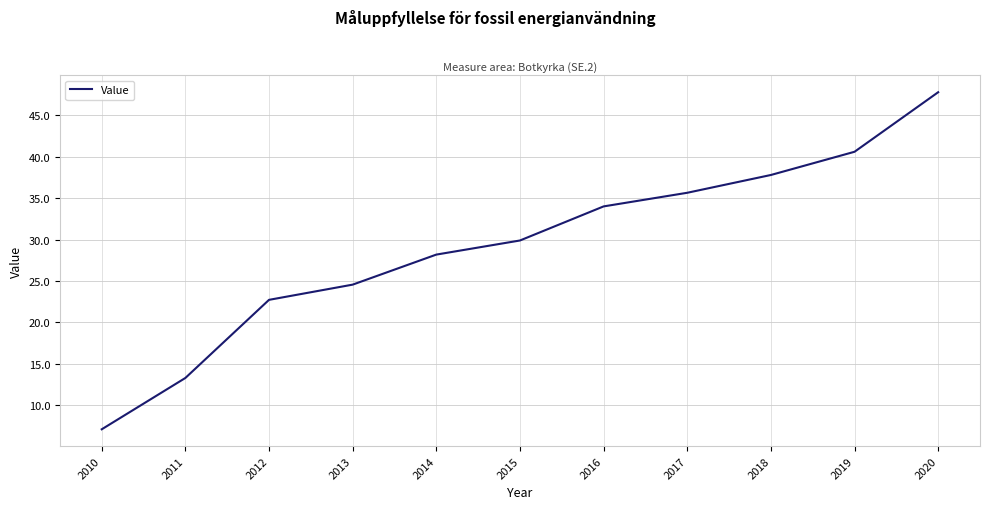

Reading right to left, list all the values displayed in this chart.

2020=47.8	2019=40.6	2018=37.8	2017=35.7	2016=34.0	2015=29.9	2014=28.2	2013=24.6	2012=22.7	2011=13.3	2010=7.1